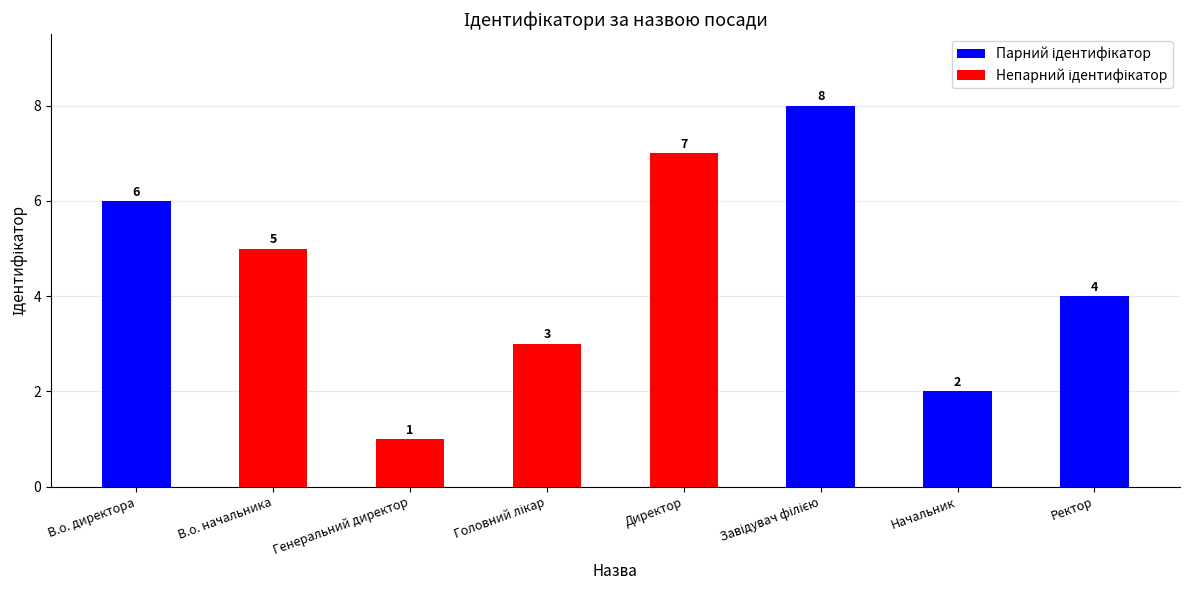

The value of Непарний ідентифікатор at Директор is 10. True or false?

False